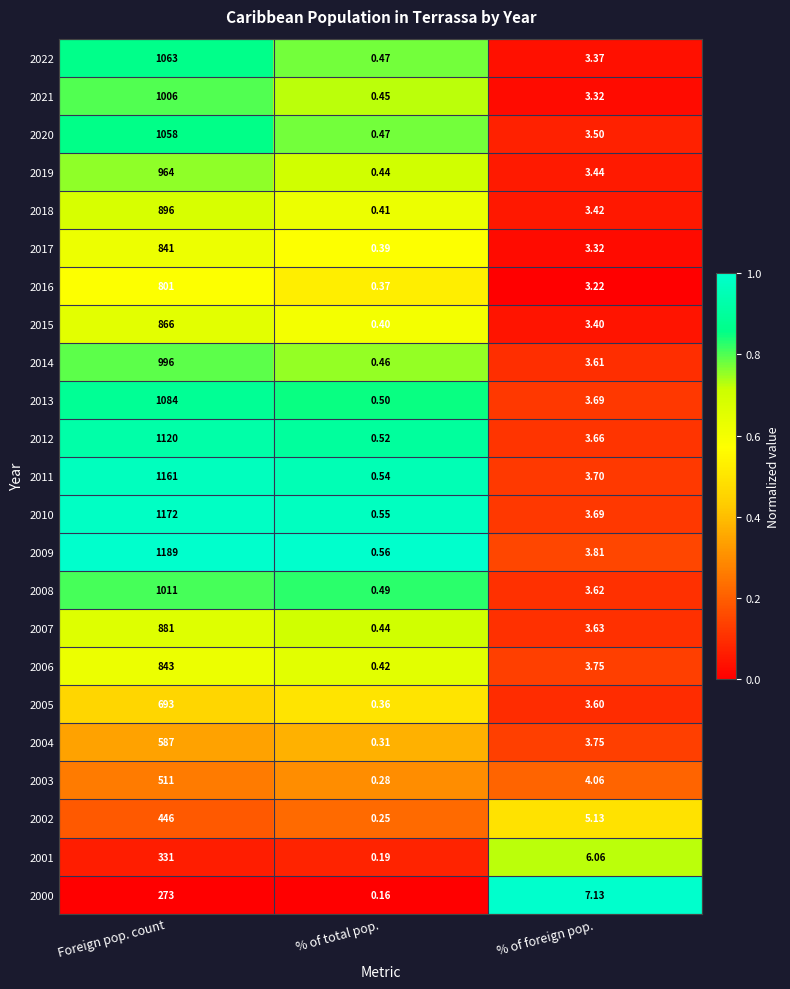

Rank the categories by 2007 value from highest to lowest.

Foreign pop. count, % of foreign pop., % of total pop.